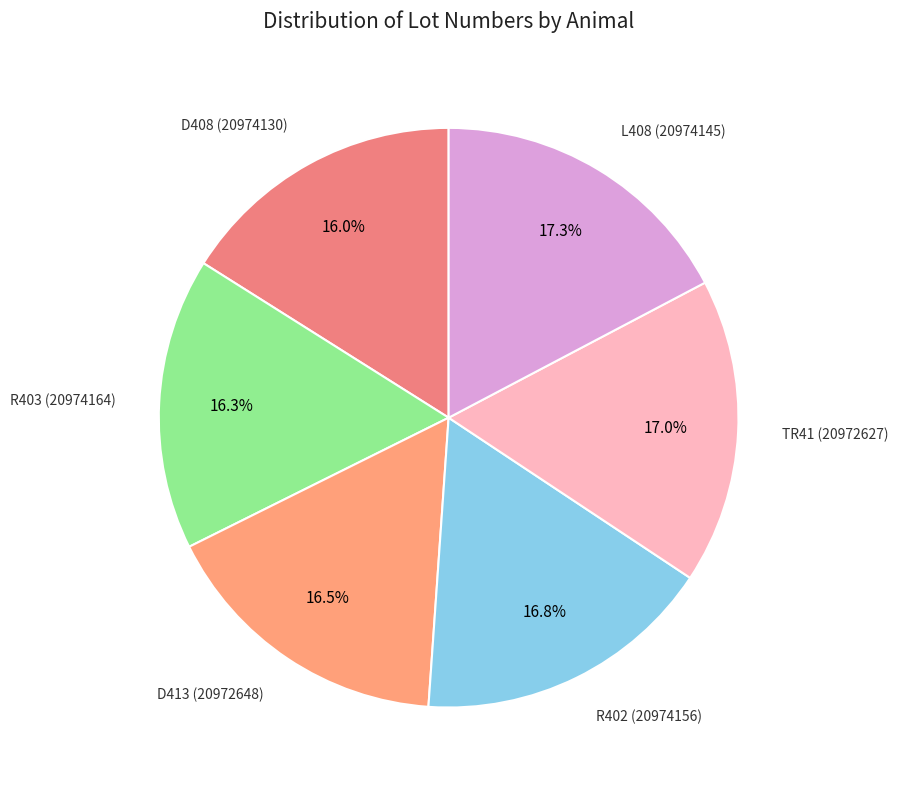

Which category has the smallest portion of the pie?

D408 (20974130)